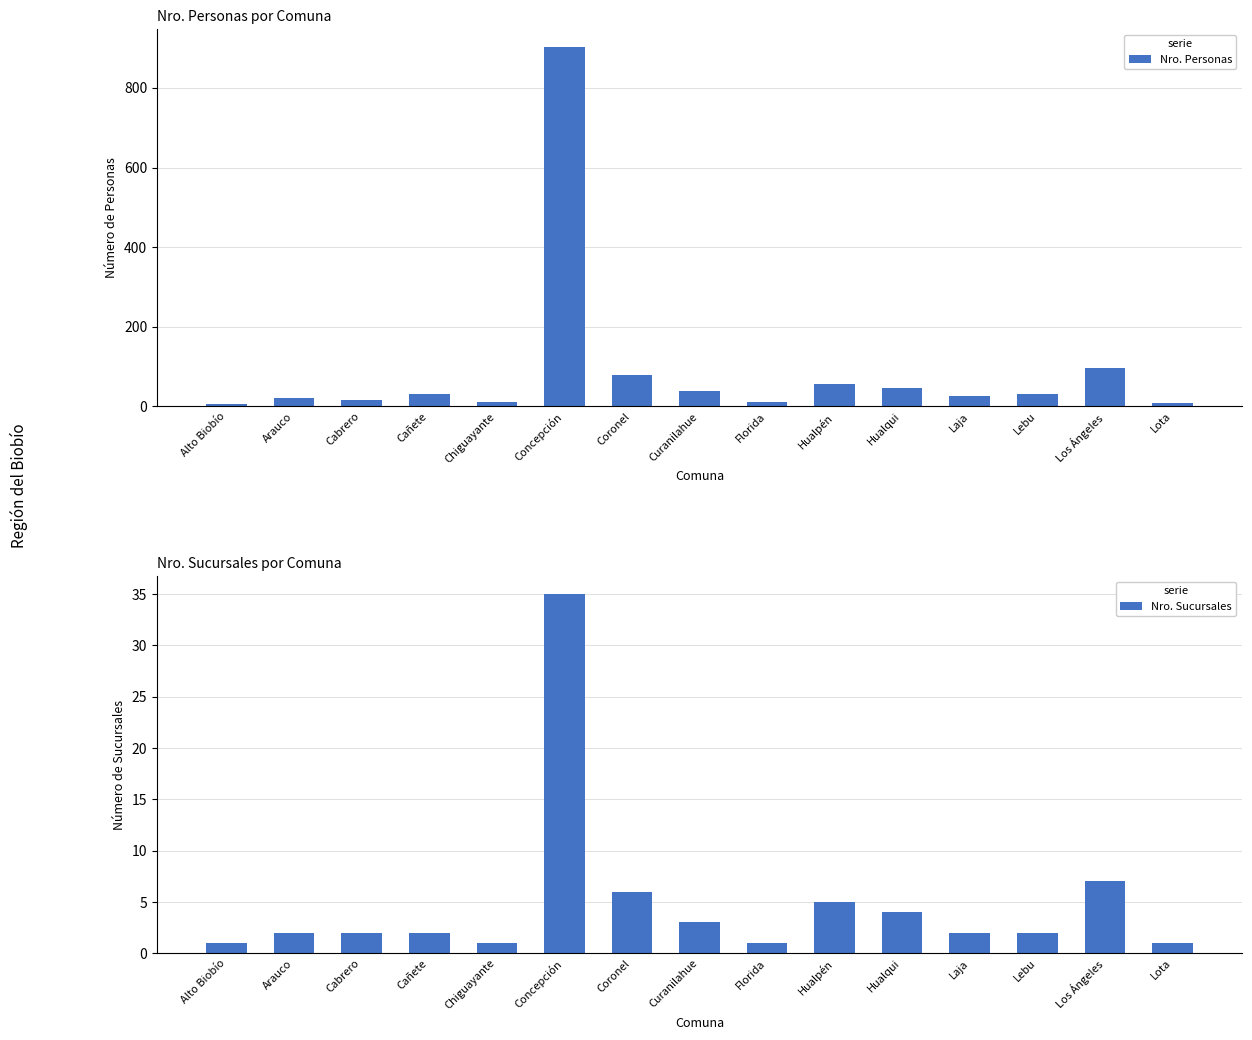

How many bars are there in total?

30